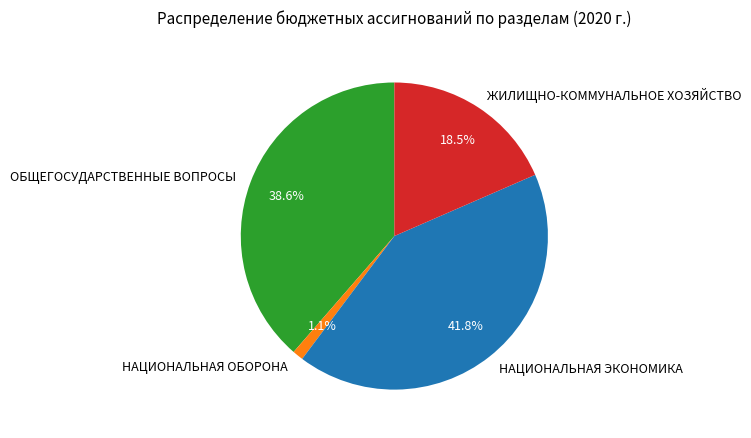

True or false: НАЦИОНАЛЬНАЯ ОБОРОНА accounts for 1% of the total.

True